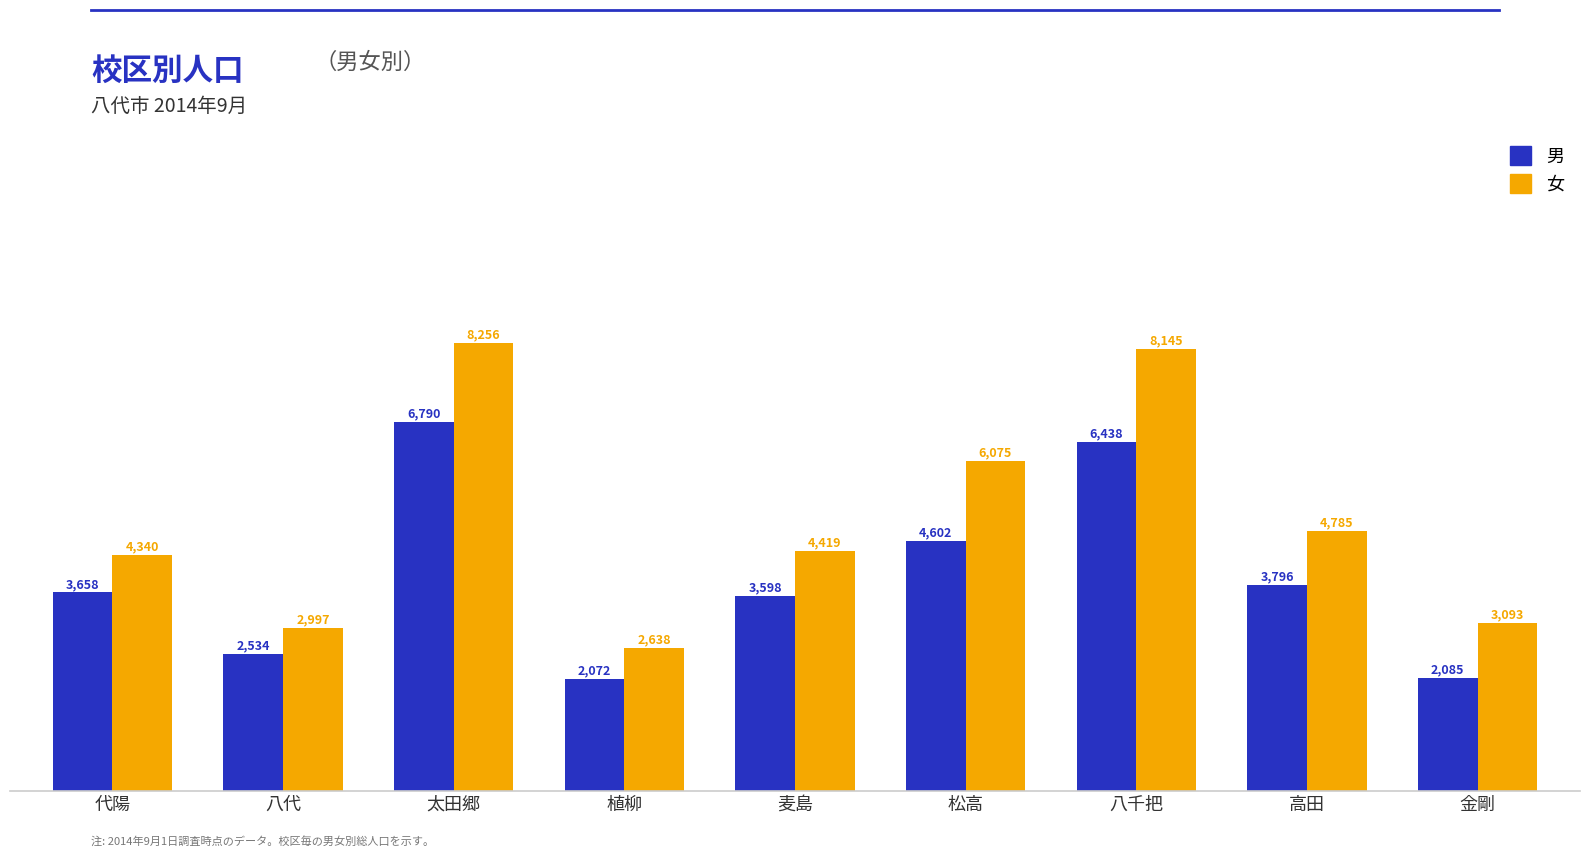

What is the label of the 3rd bar from the right?

八千把